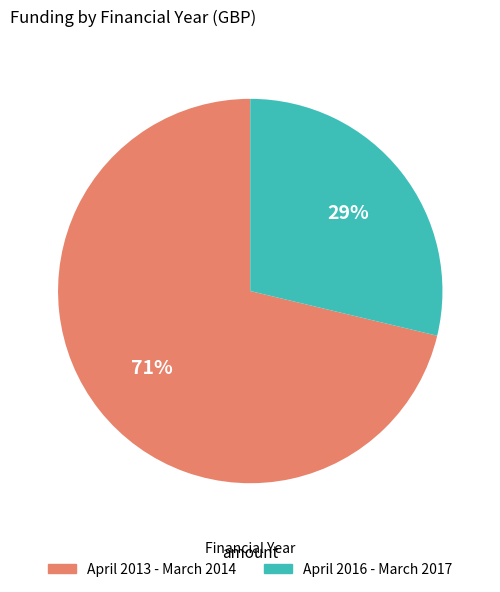

Approximately how many times larger is the value at April 2016 - March 2017 compared to April 2013 - March 2014?

0.4